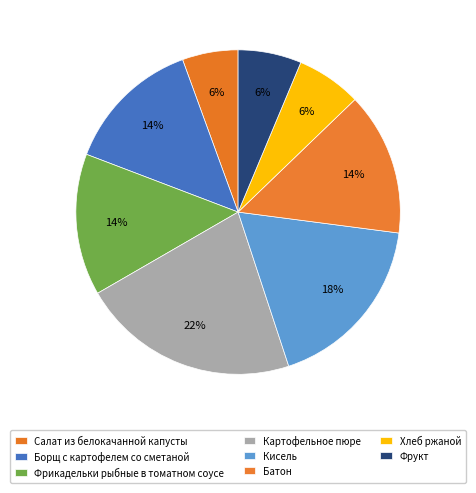

Which slice is the largest?

Картофельное пюре